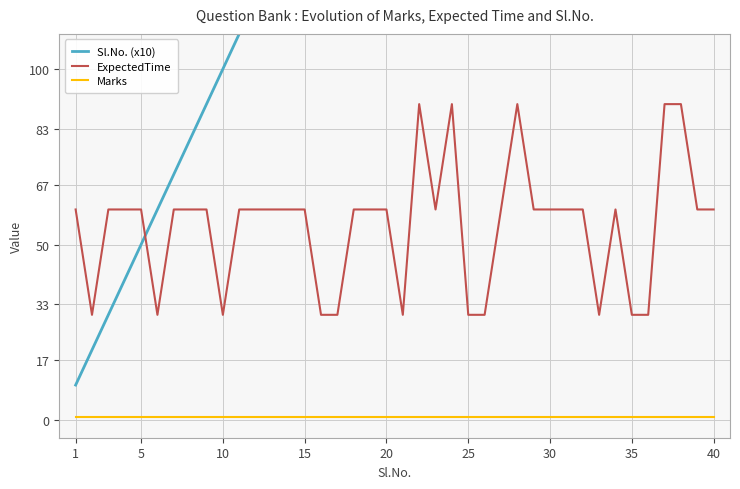

The ExpectedTime series shows 80 at 5. True or false?

False